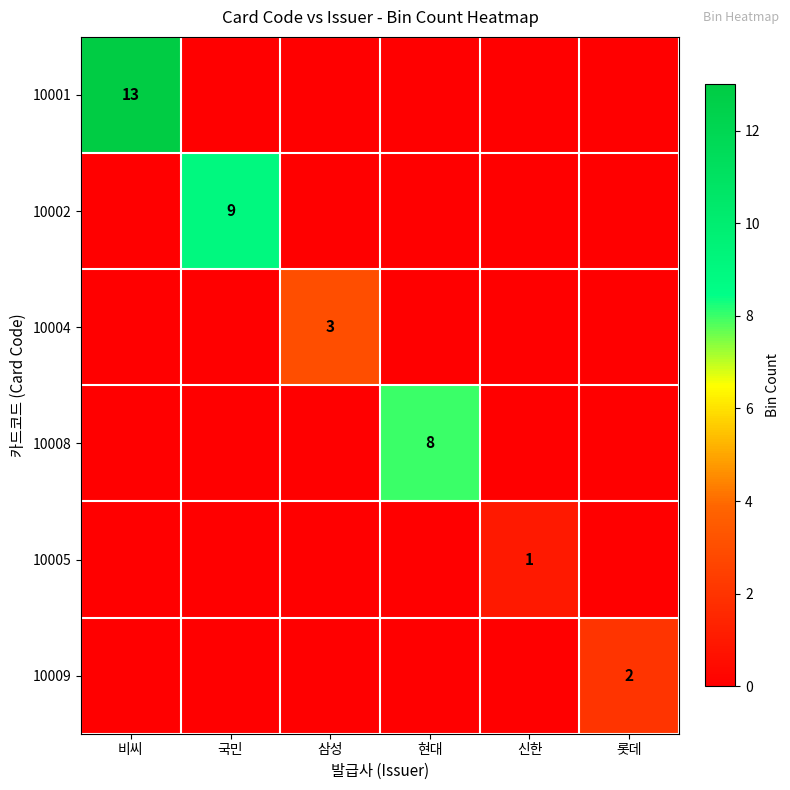

The value of 10008 at 현대 is 3. True or false?

False